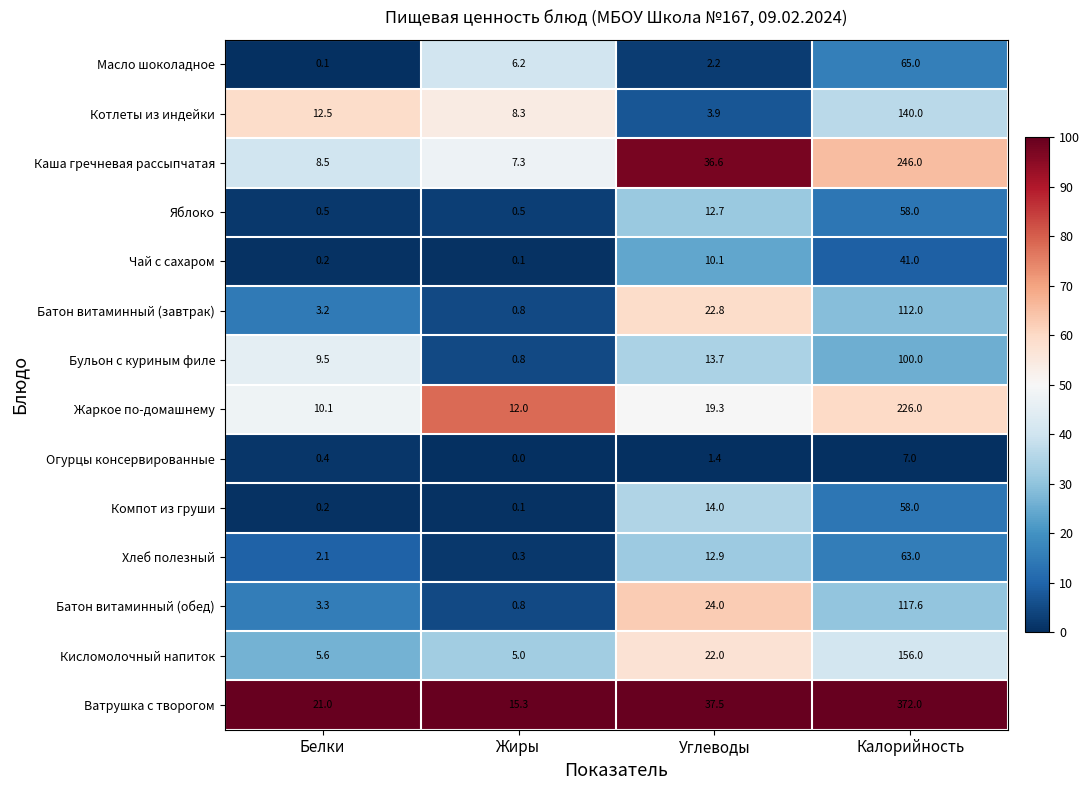

How many series are shown in this chart?

14